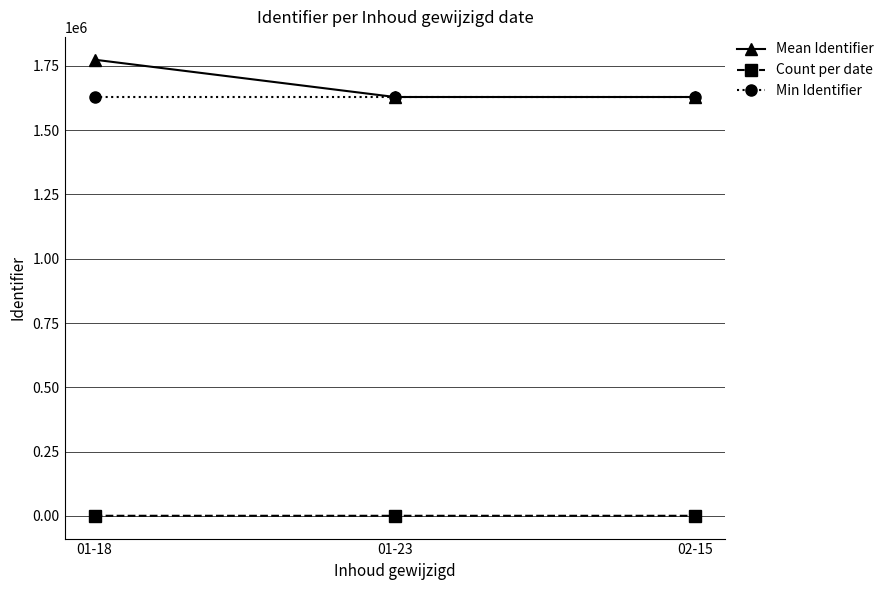

Which label corresponds to the largest value in the chart?

01-18